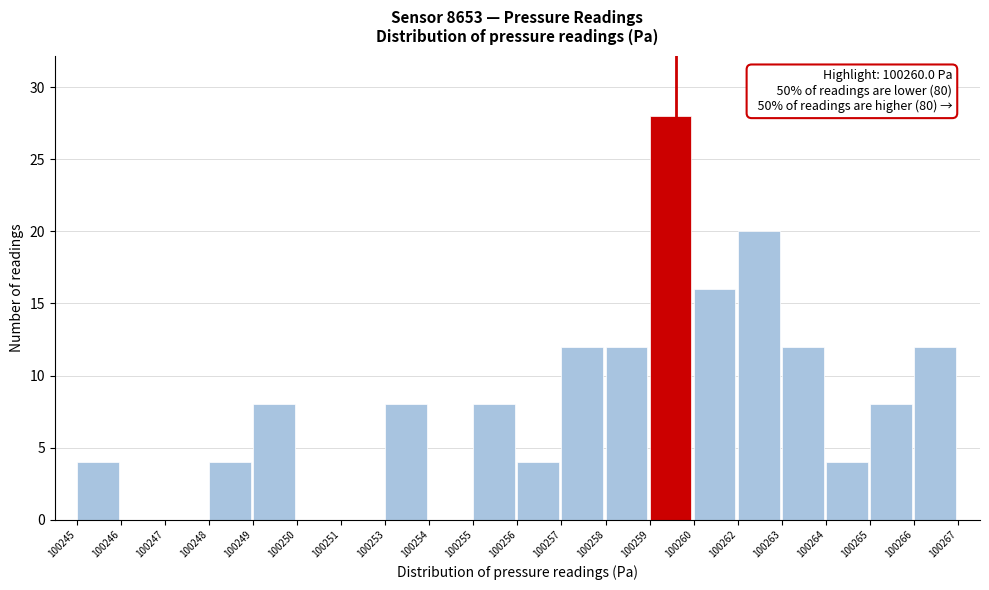

Reading left to right, extract all data points from this chart.

100245=4	100246=0	100247=0	100248=4	100249=8	100250=0	100251=0	100253=8	100254=0	100255=8	100256=4	100257=12	100258=12	100259=28	100260=16	100262=20	100263=12	100264=4	100265=8	100266=12